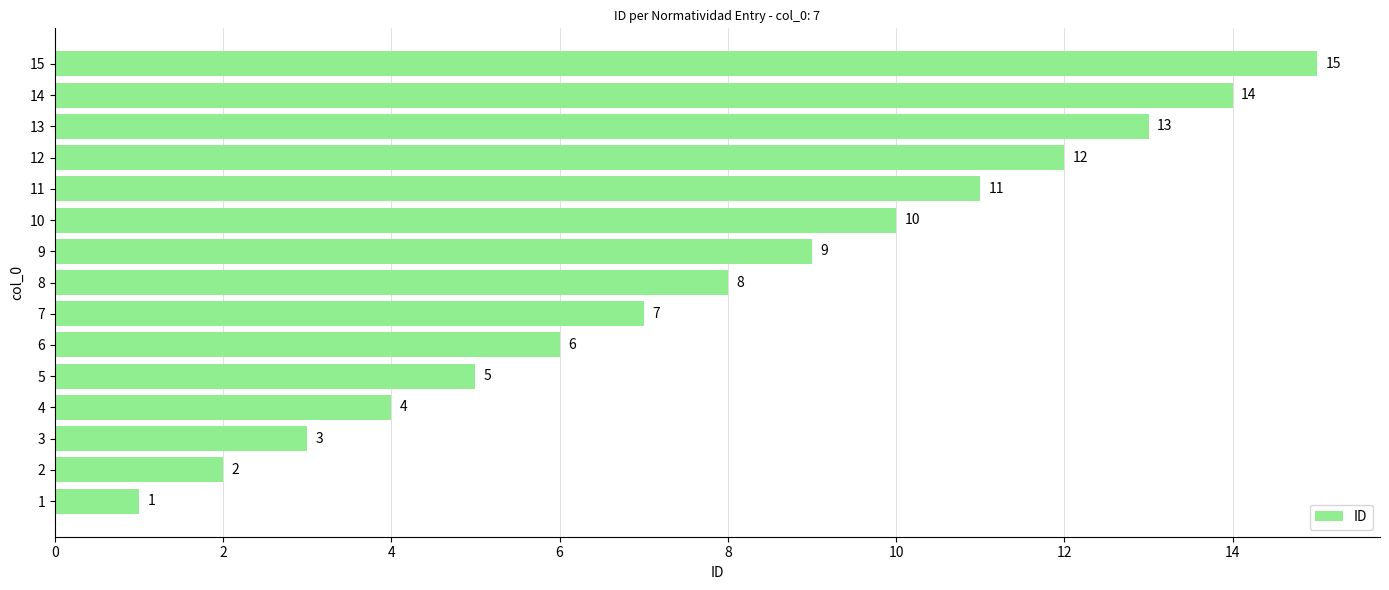

Rank the categories by value from lowest to highest.

1, 2, 3, 4, 5, 6, 7, 8, 9, 10, 11, 12, 13, 14, 15